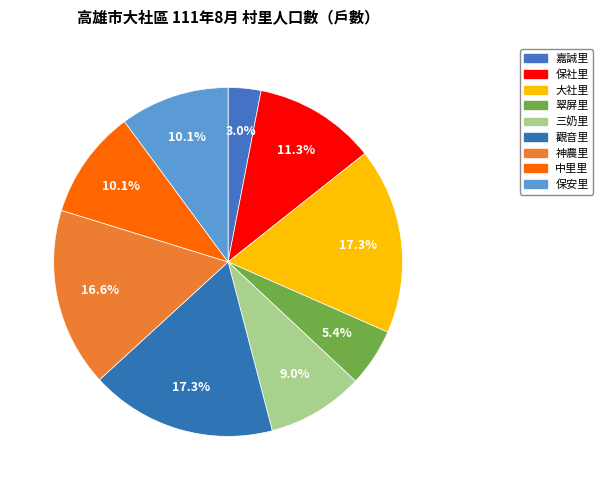

How many slices are in this pie chart?

9